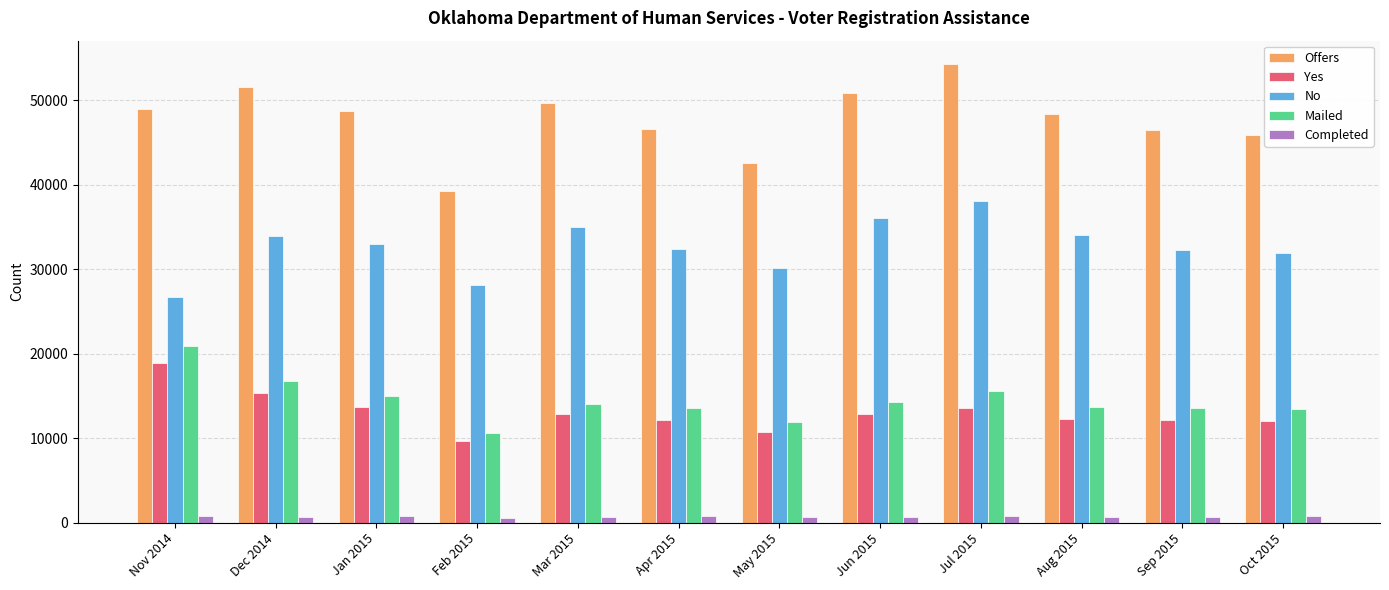

Which series changed the most between Jun 2015 and Jul 2015?

Offers